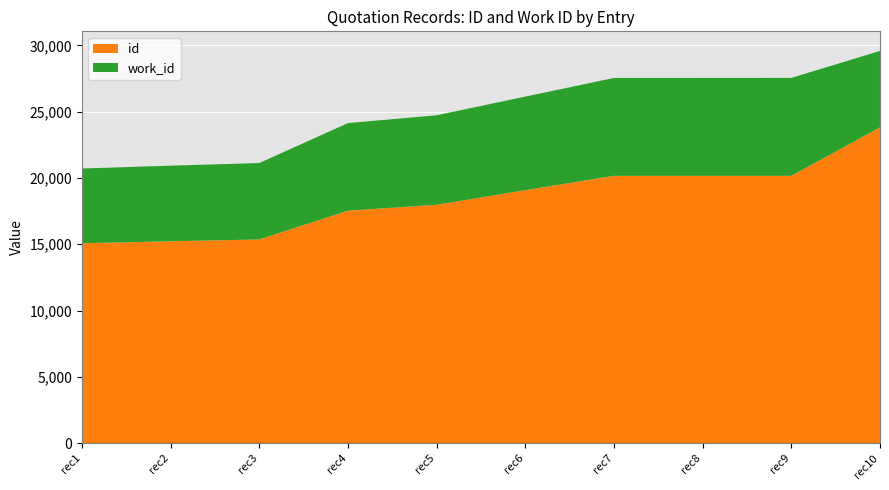

Reading left to right, transcribe all the data shown in this chart.

id: 2011-06-26=15077	2011-06-26=15226	2011-05-26=15362	2011-05-26=17533	2011-05-26=17981	N/A=19083	N/A=20163	N/A=20164	N/A=20165	N/A=23822
work_id: 2011-06-26=5640	2011-06-26=5705	2011-05-26=5767	2011-05-26=6611	2011-05-26=6753	N/A=7060	N/A=7388	N/A=7388	N/A=7388	N/A=5767